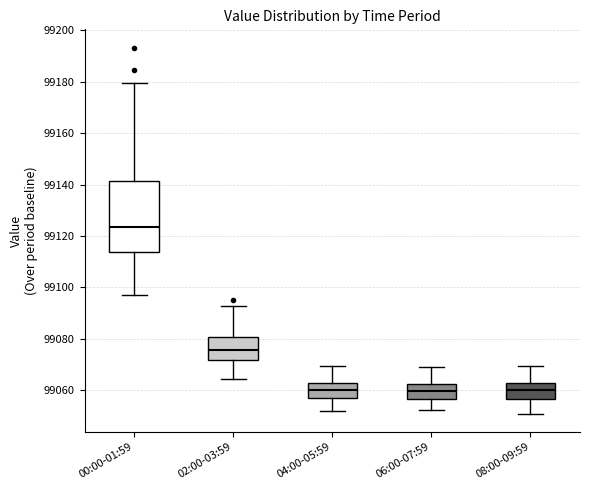

Where is the upper edge of the box for 00:00-01:59 on the y-axis? The values are not printed on the chart, so give them approximately, as read against the axis.

99142